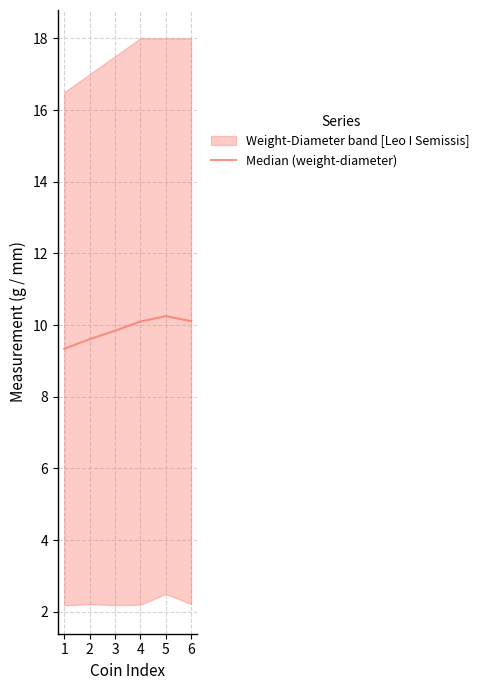

Does the chart have visible grid lines?

Yes